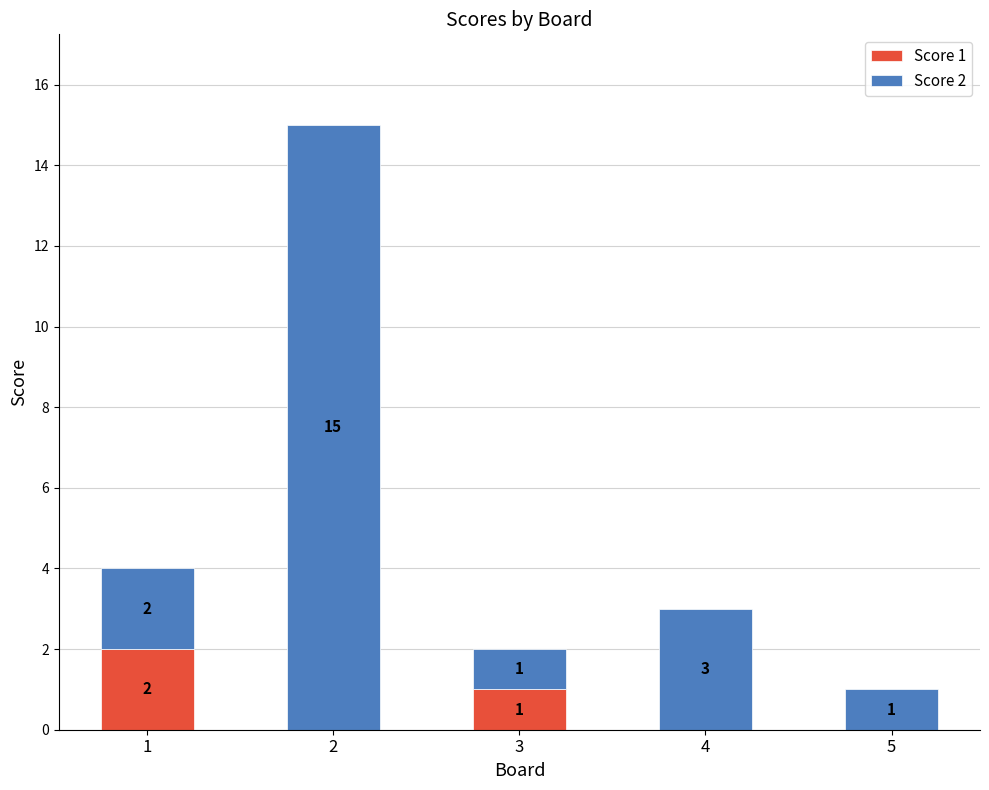

What is the sum of all Score 1 values?

3